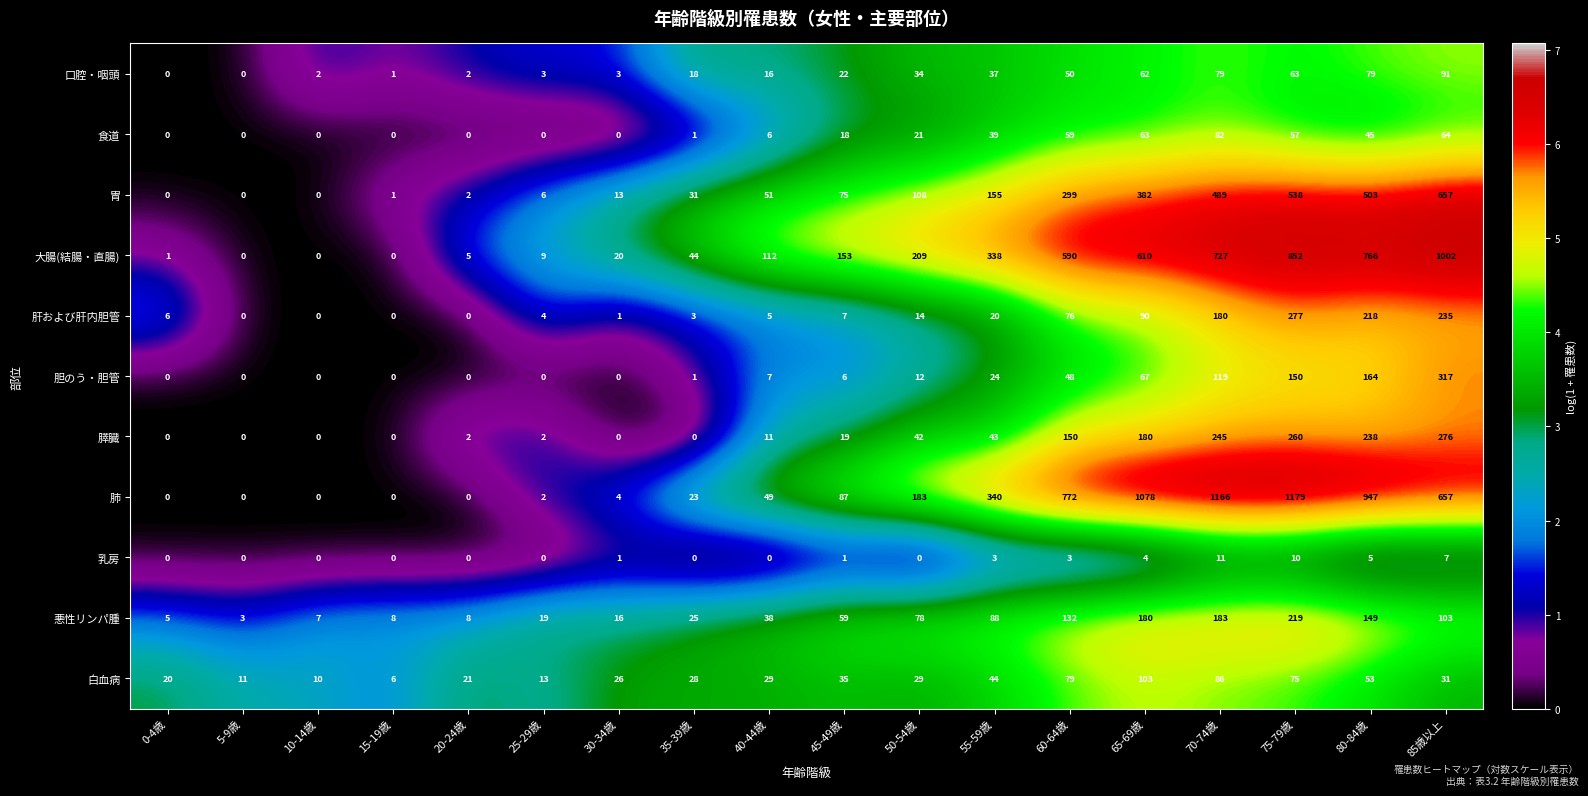

Between 65-69歳 and 85歳以上, which series saw the biggest shift?

肺